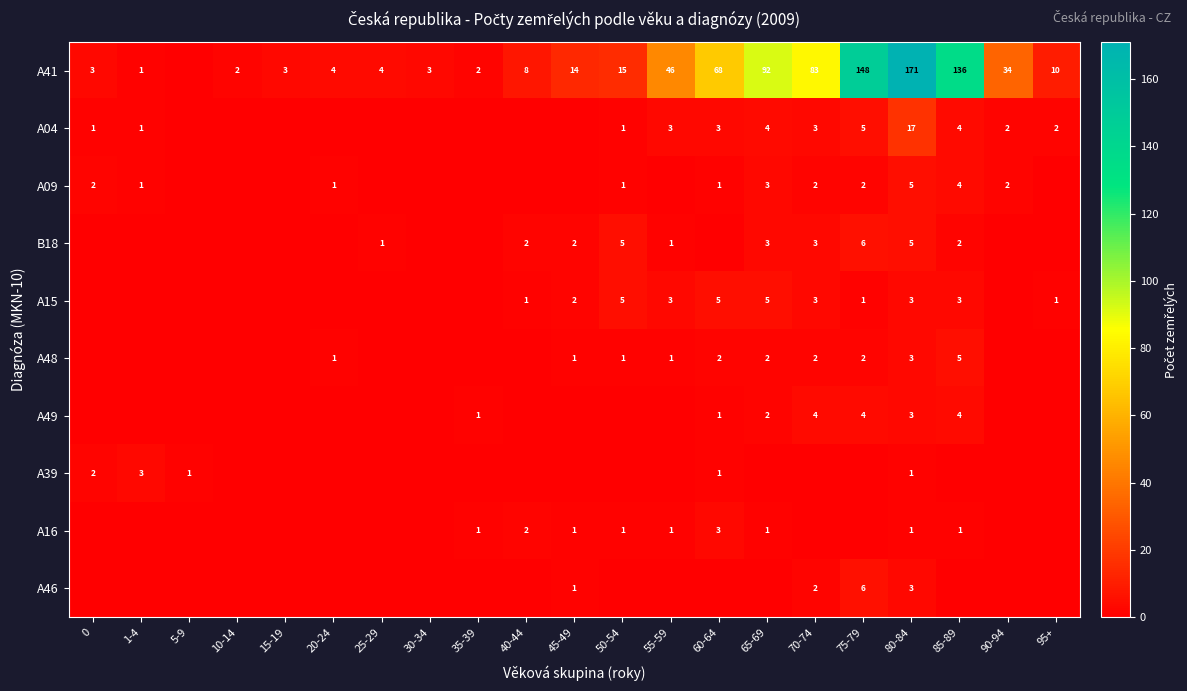

Is it true that A09 equals 2 at 75-79?

True